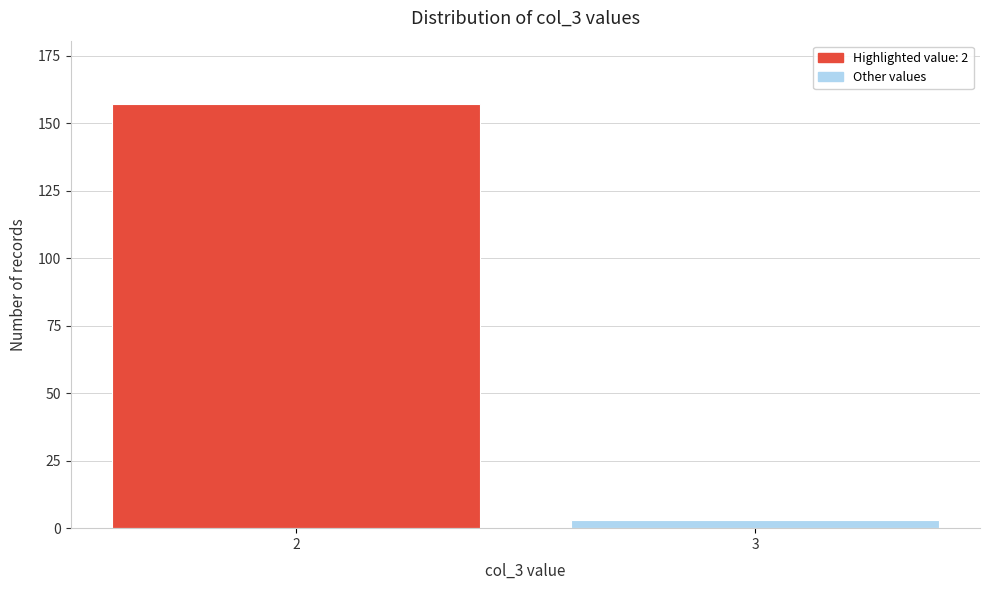

Reading left to right, what are all the values shown in this chart?

2=157	3=3